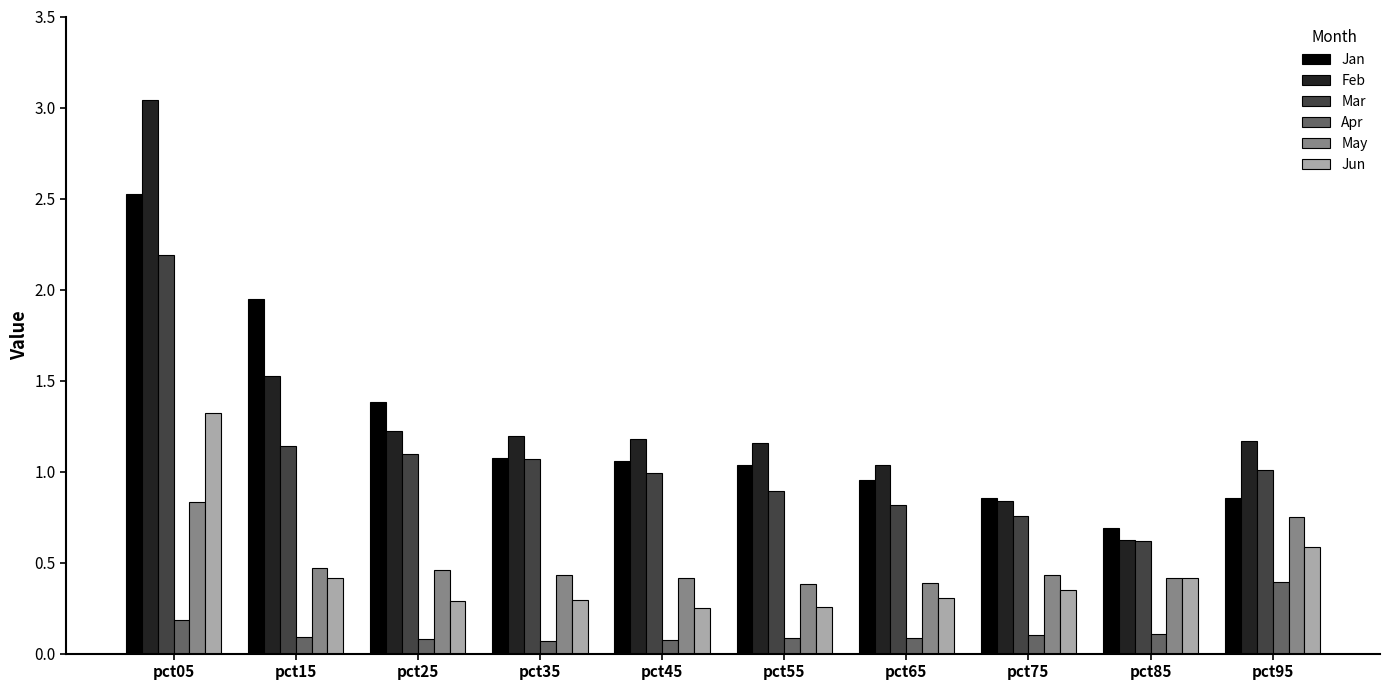

What is the total value across all series at pct35?

4.1